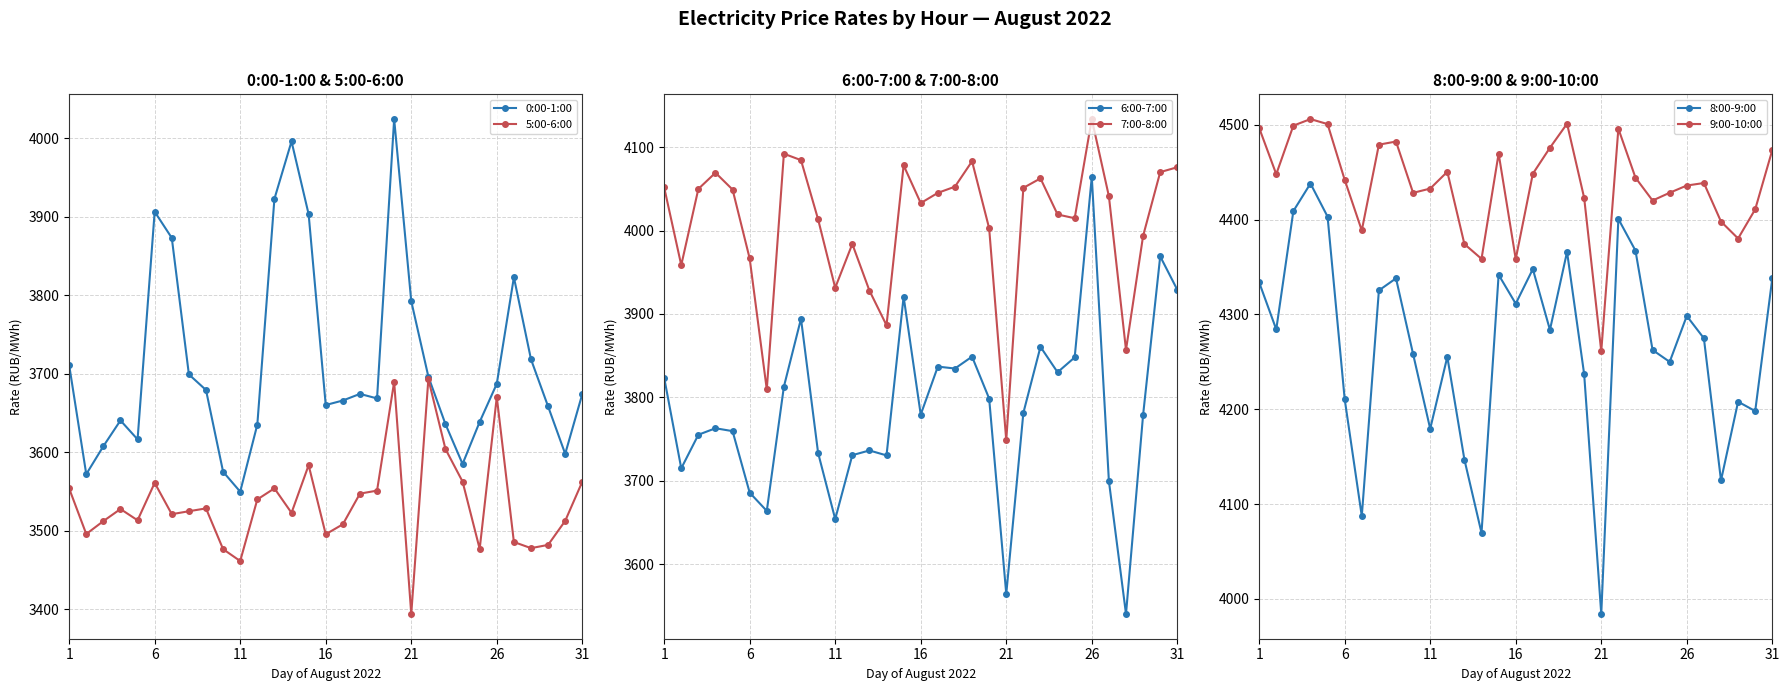

True or false: 6:00-7:00 and 5:00-6:00 intersect in this chart.

False